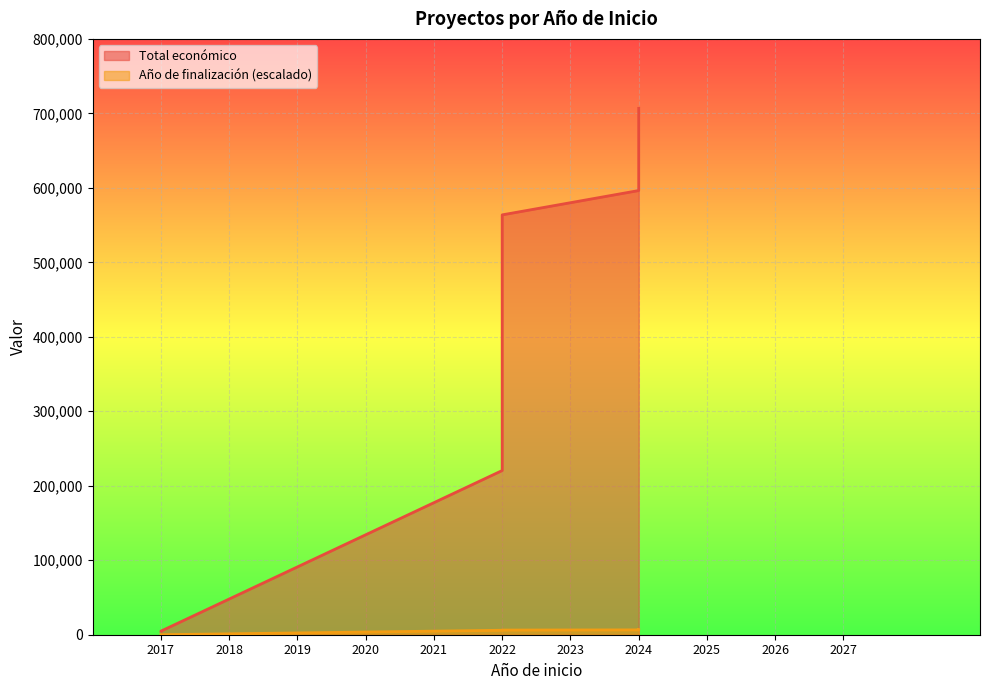

True or false: Total económico has more than 2 points higher than both neighbors.

False